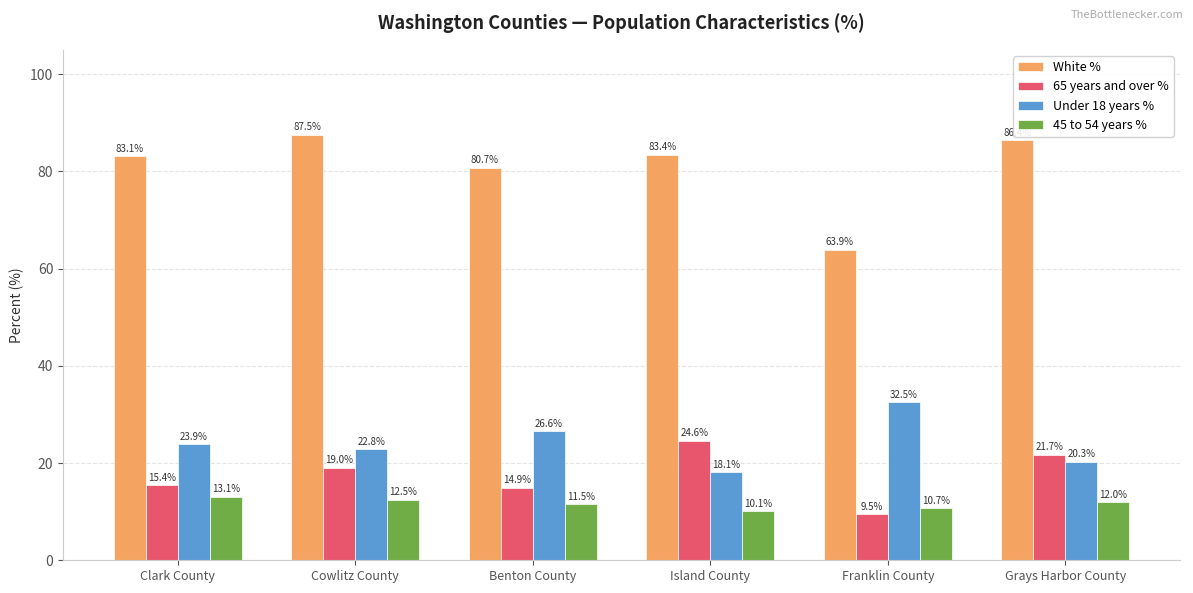

What position from the left is Benton County?

3